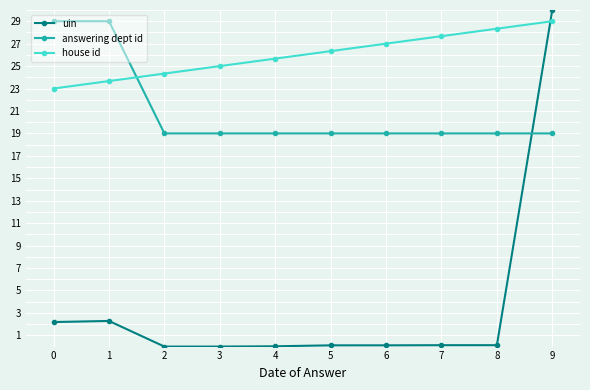

What is the average value of the uin series?

3.5